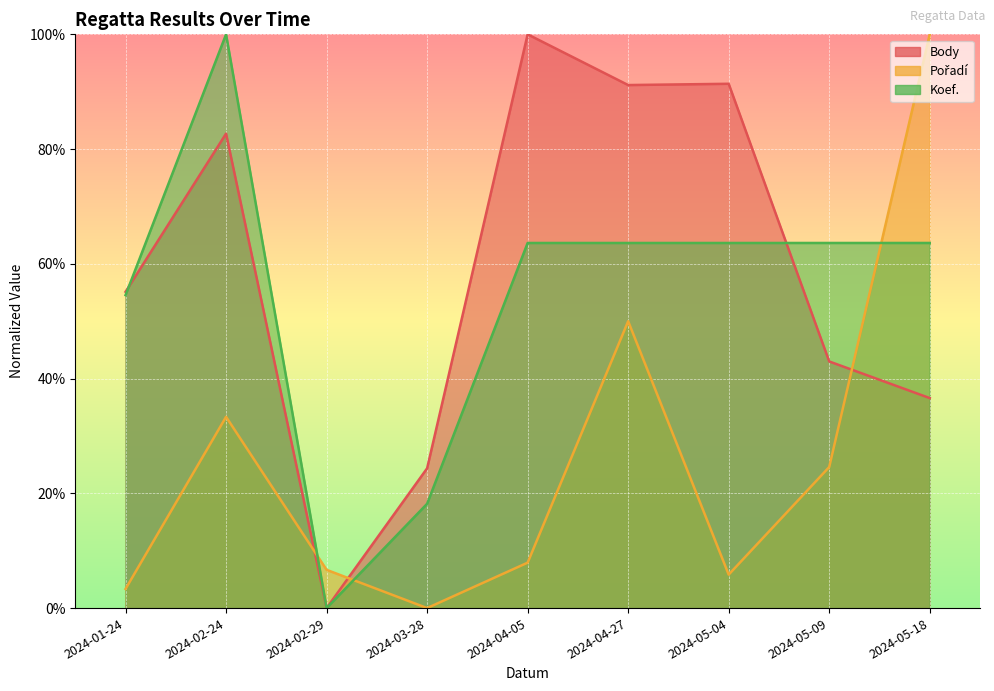

Which series has the largest range (max minus min)?

Body